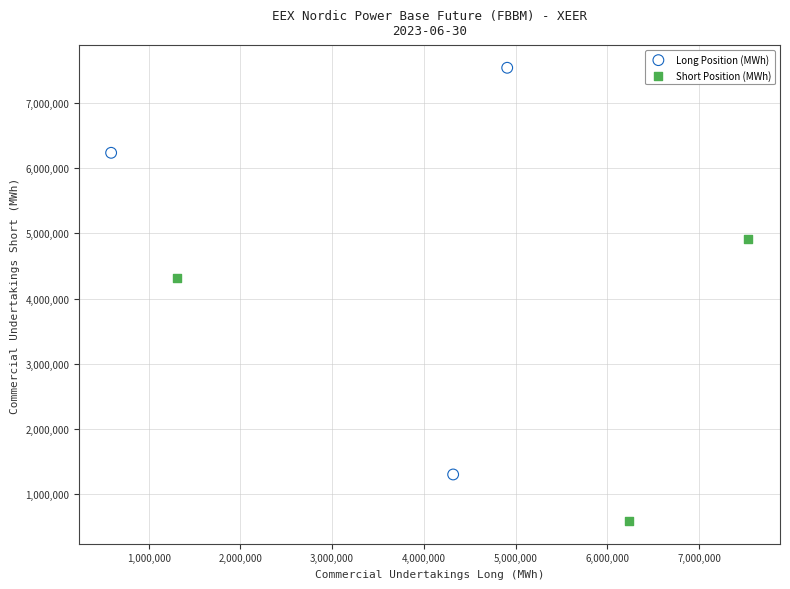

Which series contains the lowest Y value?

Short Position (MWh)